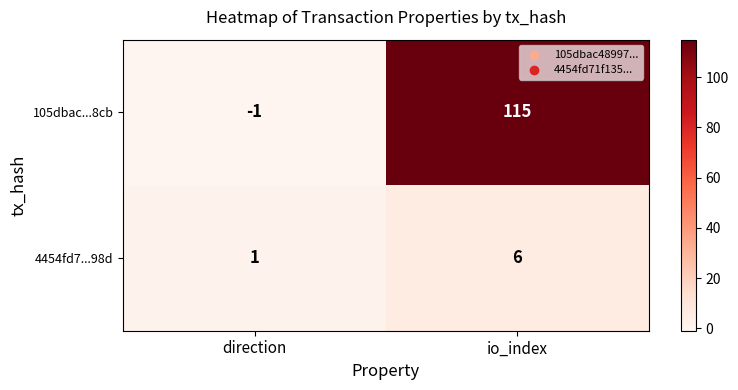

What is the smallest value displayed?

-1